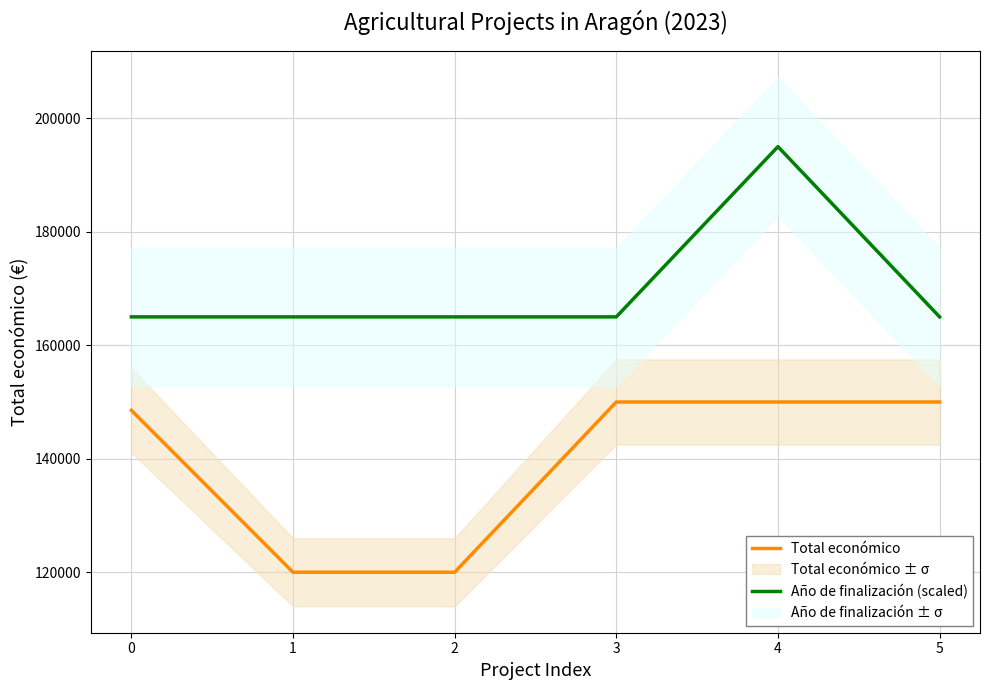

What is the approximate value of Año de finalización (scaled) at 5, to the nearest 10?

165000